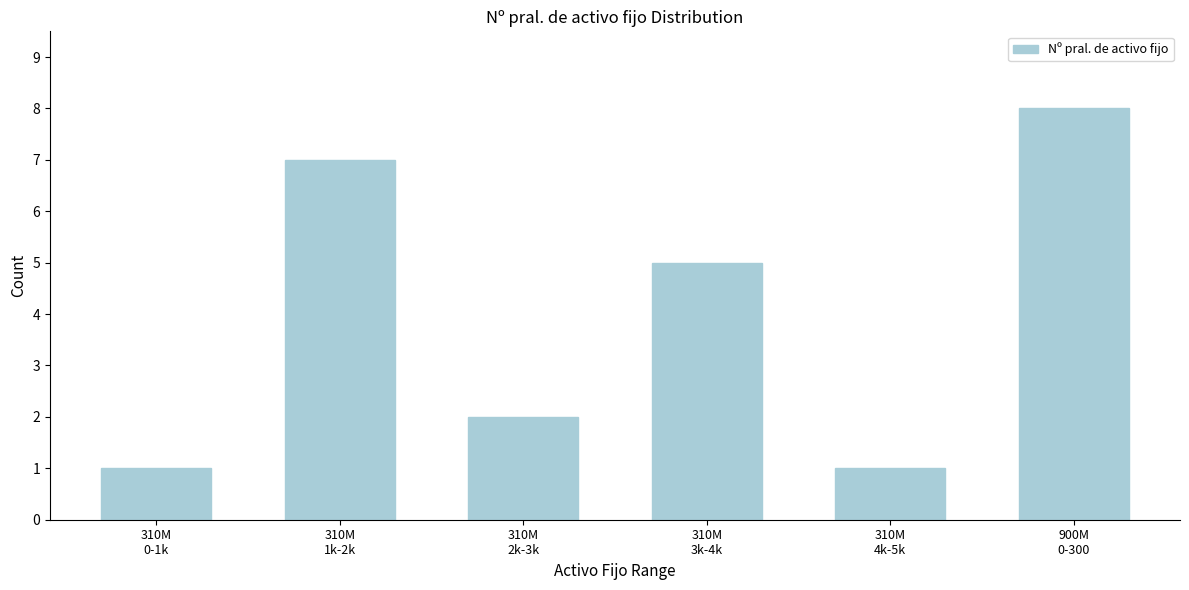

Reading left to right, extract all data points from this chart.

1	7	2	5	1	8